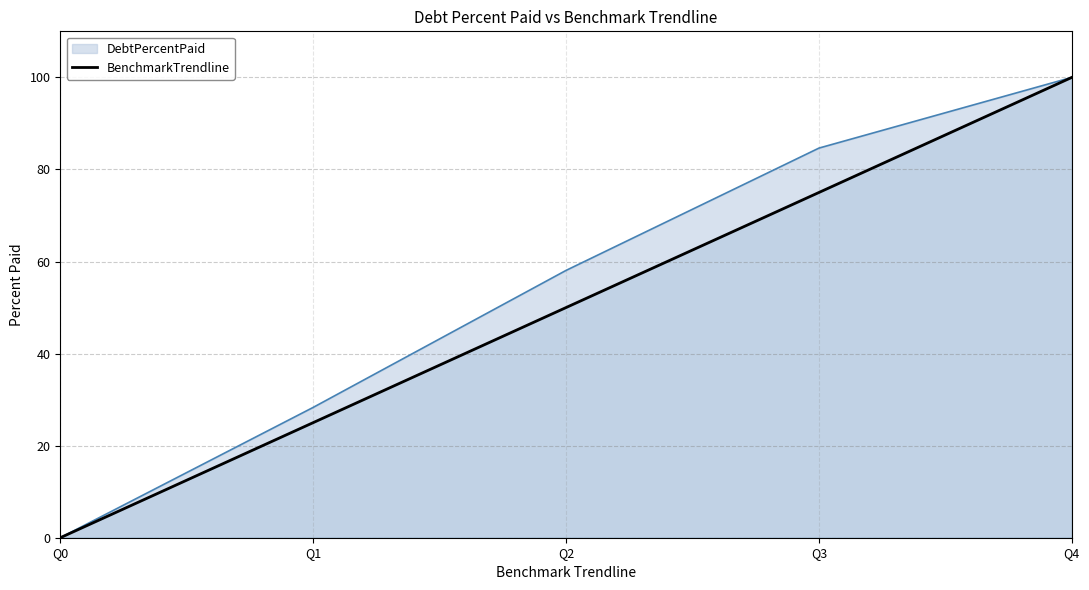

Is it true that DebtPercentPaid equals 0.0 at Q0?

True